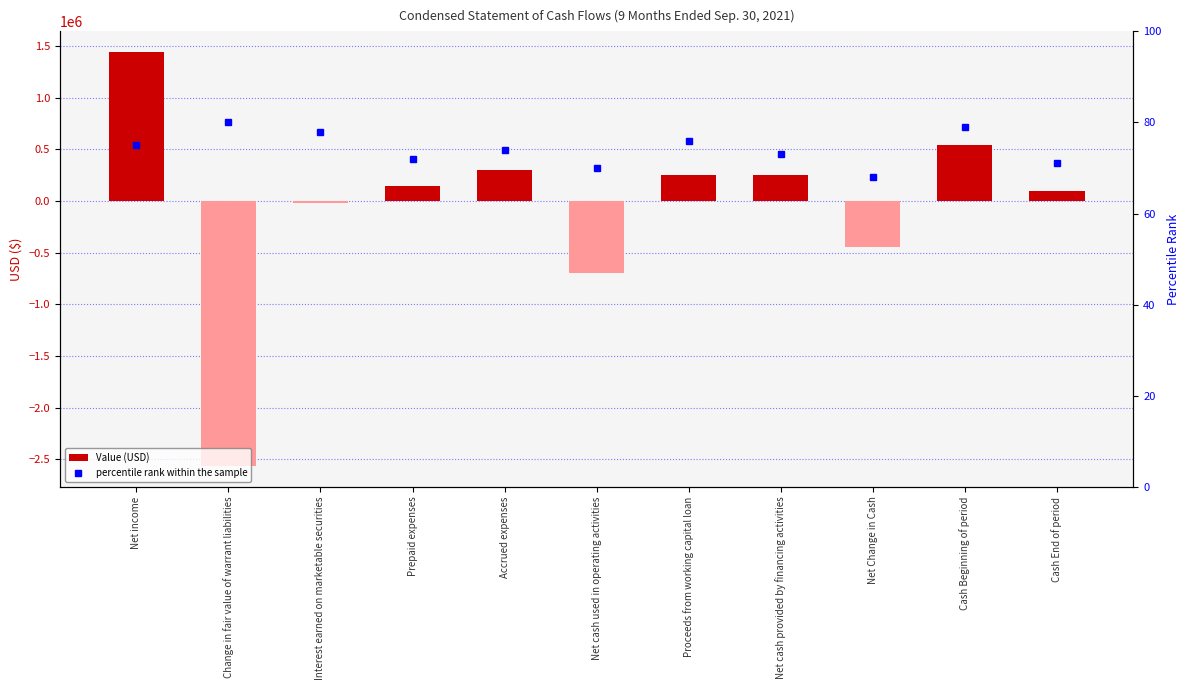

Is the value of Value (USD) at Accrued expenses greater than the value of percentile rank within the sample at Net cash used in operating activities?

Yes